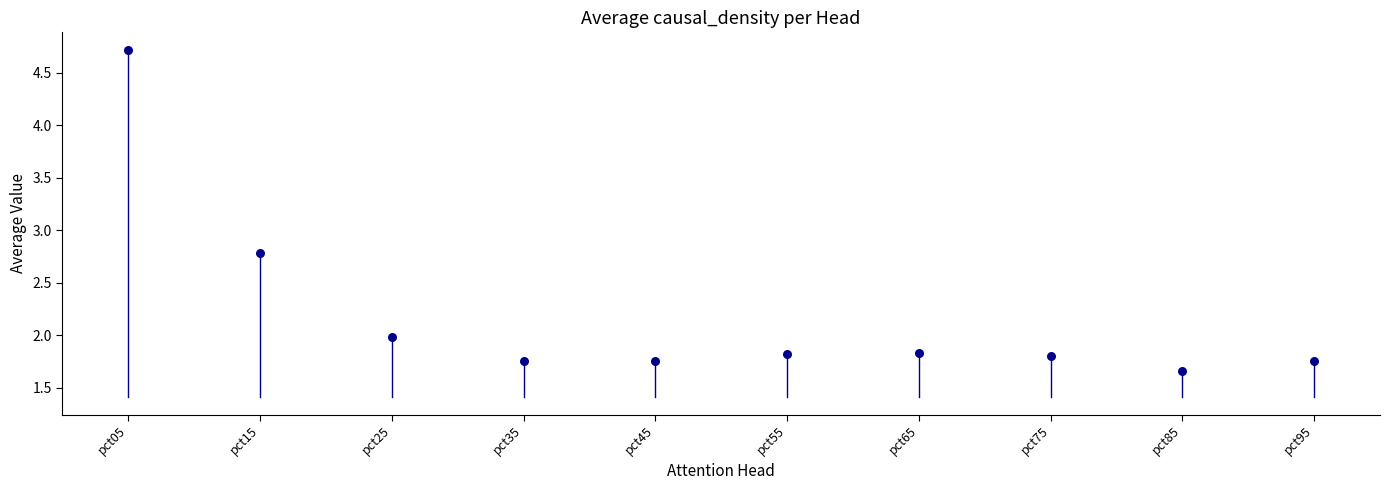

What Y value in the scatter plot is closest to 3?

2.8